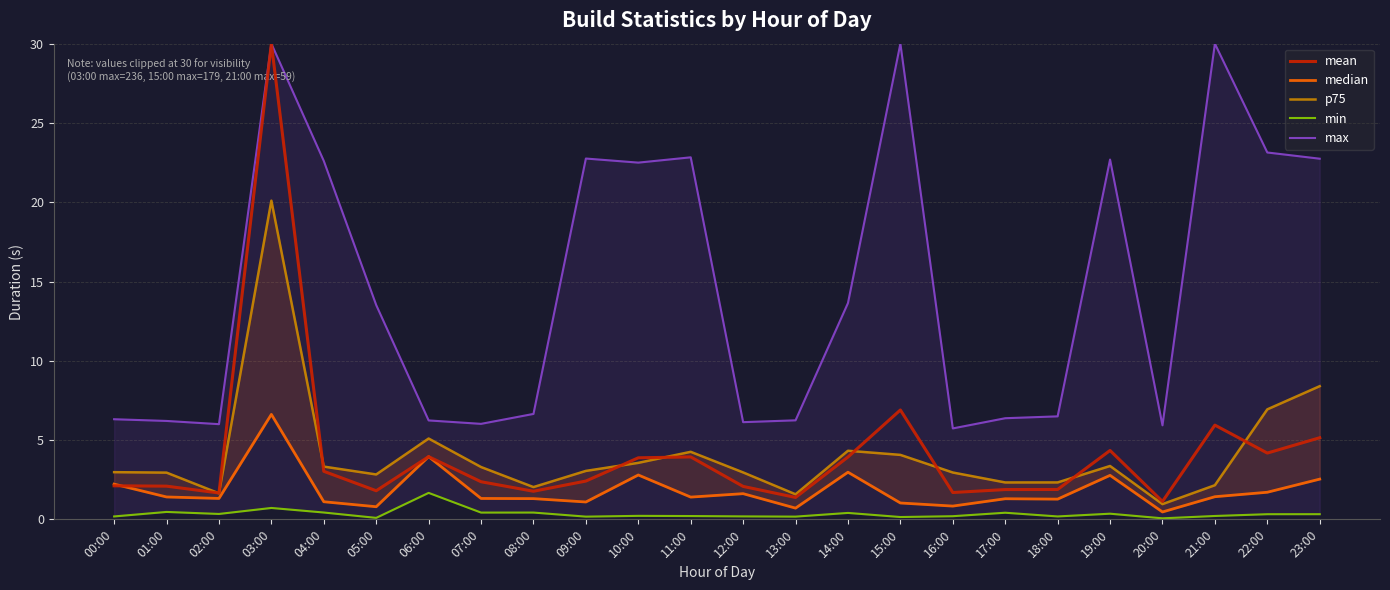

True or false: mean has a value of 2.1 at 12:00.

True